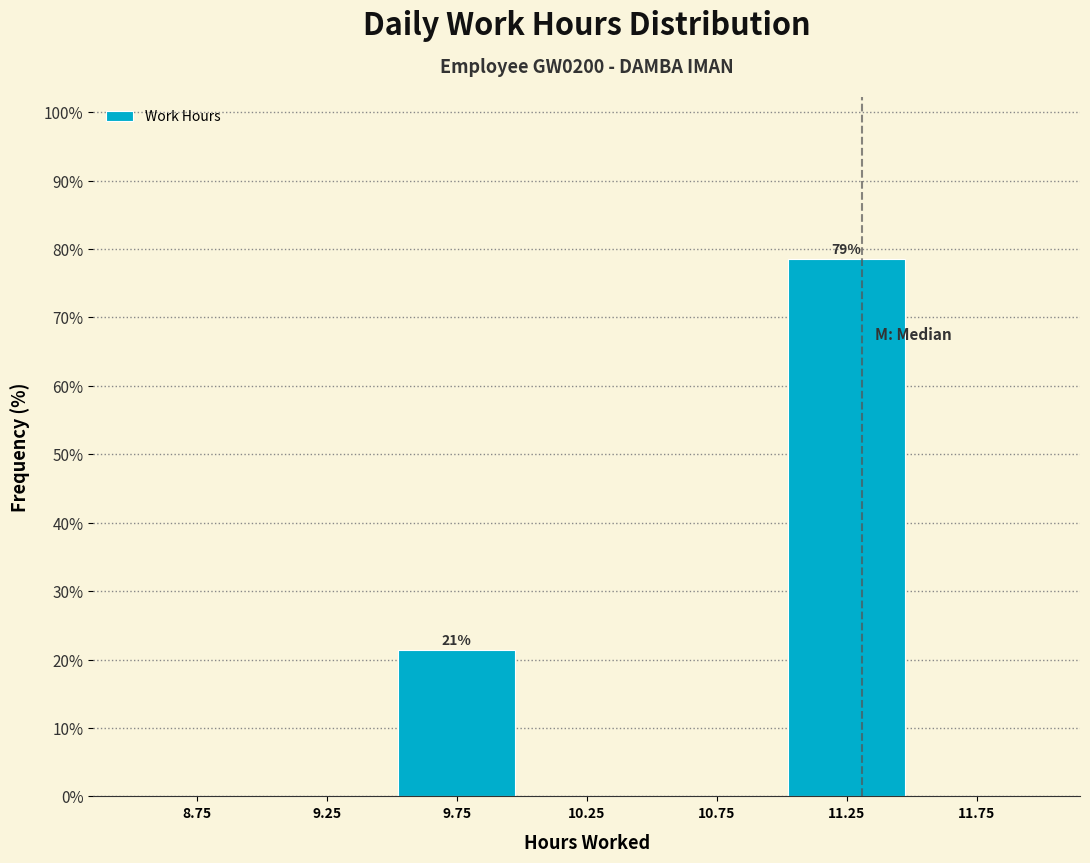

Over which range of the x-axis is the bar tallest?

11.0 to 11.5